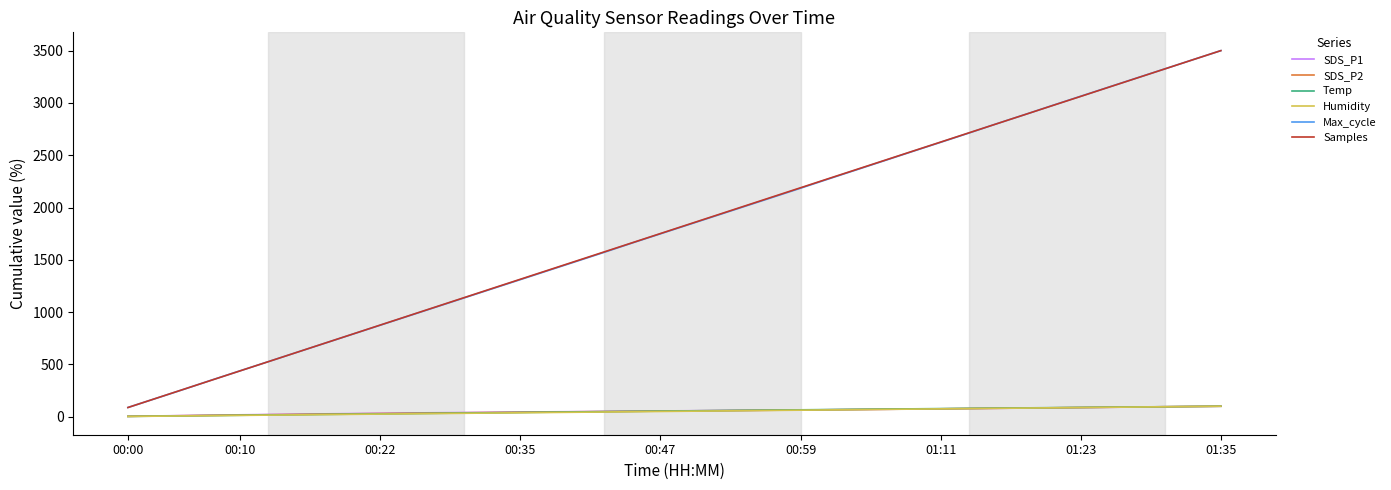

True or false: Temp and Samples intersect in this chart.

False